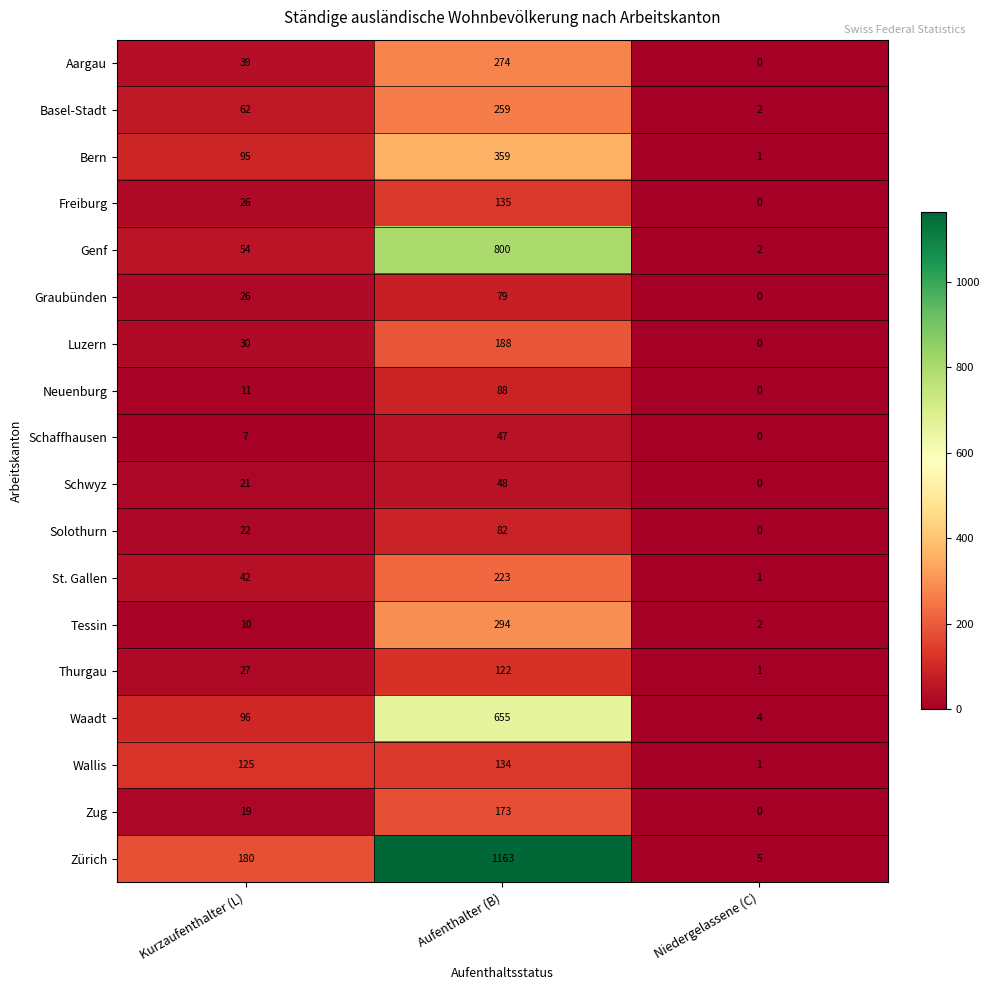

Is it true that Luzern equals 78 at Aufenthalter (B)?

False